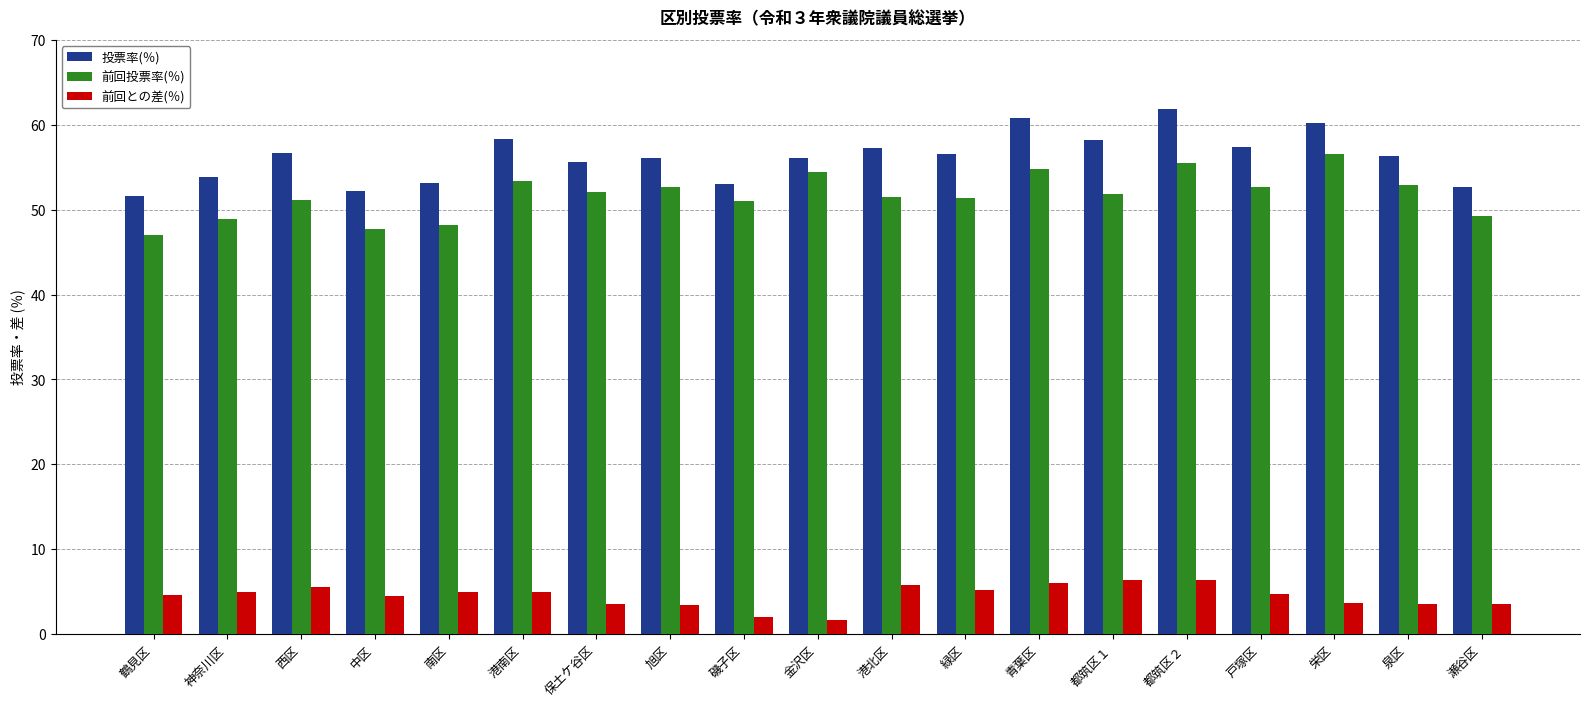

Is it true that 前回との差(％) equals 9.1 at 都筑区１?

False